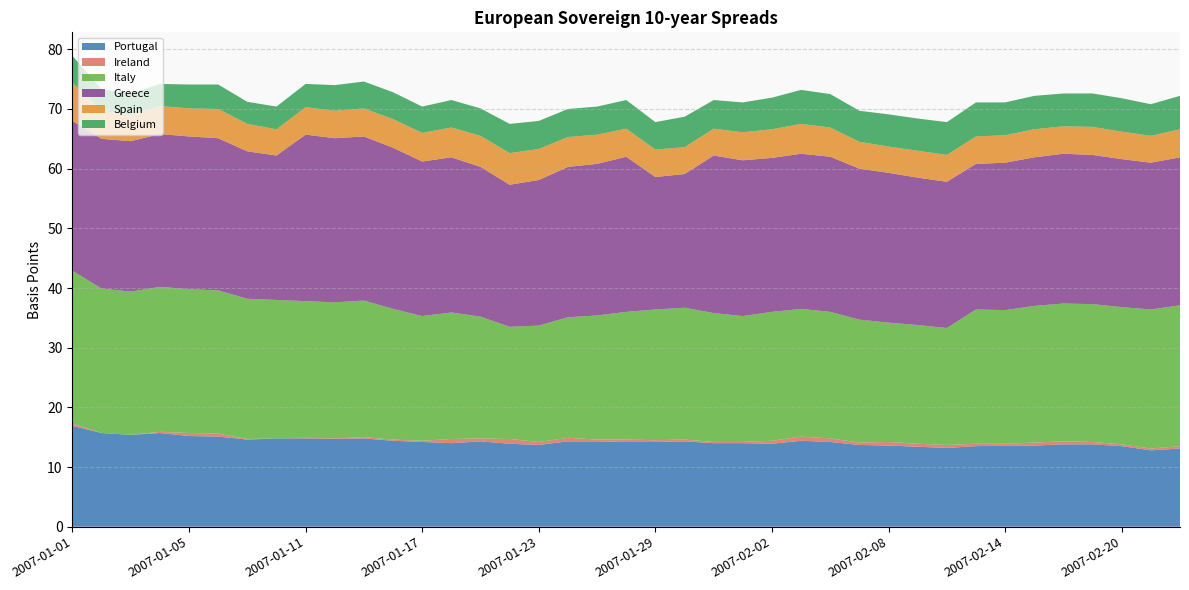

Reading left to right, list all the values displayed in this chart.

Portugal: 2007-01-01=16.9	2007-01-02=15.7	2007-01-03=15.4	2007-01-04=15.7	2007-01-05=15.2	2007-01-08=15.1	2007-01-09=14.6	2007-01-10=14.8	2007-01-11=14.8	2007-01-12=14.7	2007-01-15=14.8	2007-01-16=14.4	2007-01-17=14.2	2007-01-18=14.0	2007-01-19=14.3	2007-01-22=13.9	2007-01-23=13.7	2007-01-24=14.3	2007-01-25=14.3	2007-01-26=14.2	2007-01-29=14.2	2007-01-30=14.3	2007-01-31=14.0	2007-02-01=14.0	2007-02-02=13.9	2007-02-05=14.4	2007-02-06=14.2	2007-02-07=13.7	2007-02-08=13.6	2007-02-09=13.4	2007-02-12=13.2	2007-02-13=13.5	2007-02-14=13.6	2007-02-15=13.6	2007-02-16=13.8	2007-02-19=13.8	2007-02-20=13.5	2007-02-21=12.8	2007-02-22=13.1
Ireland: 2007-01-01=0.4	2007-01-02=0.0	2007-01-03=-0.3	2007-01-04=0.2	2007-01-05=0.5	2007-01-08=0.5	2007-01-09=0.1	2007-01-10=0.0	2007-01-11=0.1	2007-01-12=0.1	2007-01-15=0.2	2007-01-16=0.2	2007-01-17=0.2	2007-01-18=0.7	2007-01-19=0.5	2007-01-22=0.8	2007-01-23=0.5	2007-01-24=0.6	2007-01-25=0.3	2007-01-26=0.4	2007-01-29=0.3	2007-01-30=0.3	2007-01-31=0.2	2007-02-01=0.2	2007-02-02=0.5	2007-02-05=0.7	2007-02-06=0.6	2007-02-07=0.4	2007-02-08=0.6	2007-02-09=0.5	2007-02-12=0.5	2007-02-13=0.4	2007-02-14=0.3	2007-02-15=0.5	2007-02-16=0.5	2007-02-19=0.4	2007-02-20=0.3	2007-02-21=0.3	2007-02-22=0.4
Italy: 2007-01-01=25.6	2007-01-02=24.2	2007-01-03=24.0	2007-01-04=24.3	2007-01-05=24.1	2007-01-08=24.0	2007-01-09=23.5	2007-01-10=23.2	2007-01-11=22.9	2007-01-12=22.8	2007-01-15=22.9	2007-01-16=21.9	2007-01-17=20.9	2007-01-18=21.2	2007-01-19=20.4	2007-01-22=18.8	2007-01-23=19.5	2007-01-24=20.2	2007-01-25=20.8	2007-01-26=21.4	2007-01-29=21.9	2007-01-30=22.1	2007-01-31=21.6	2007-02-01=21.1	2007-02-02=21.6	2007-02-05=21.4	2007-02-06=21.2	2007-02-07=20.6	2007-02-08=20.0	2007-02-09=19.9	2007-02-12=19.6	2007-02-13=22.5	2007-02-14=22.4	2007-02-15=22.9	2007-02-16=23.1	2007-02-19=23.1	2007-02-20=23.0	2007-02-21=23.3	2007-02-22=23.6
Greece: 2007-01-01=25.1	2007-01-02=25.1	2007-01-03=25.2	2007-01-04=25.6	2007-01-05=25.6	2007-01-08=25.5	2007-01-09=24.7	2007-01-10=24.2	2007-01-11=27.9	2007-01-12=27.5	2007-01-15=27.5	2007-01-16=27.0	2007-01-17=25.9	2007-01-18=26.0	2007-01-19=25.1	2007-01-22=23.8	2007-01-23=24.4	2007-01-24=25.2	2007-01-25=25.4	2007-01-26=26.0	2007-01-29=22.2	2007-01-30=22.4	2007-01-31=26.4	2007-02-01=26.1	2007-02-02=25.8	2007-02-05=26.0	2007-02-06=26.0	2007-02-07=25.3	2007-02-08=25.1	2007-02-09=24.7	2007-02-12=24.5	2007-02-13=24.4	2007-02-14=24.7	2007-02-15=24.9	2007-02-16=25.1	2007-02-19=25.0	2007-02-20=24.8	2007-02-21=24.6	2007-02-22=24.8
Spain: 2007-01-01=6.4	2007-01-02=4.7	2007-01-03=4.4	2007-01-04=4.7	2007-01-05=4.7	2007-01-08=4.9	2007-01-09=4.6	2007-01-10=4.4	2007-01-11=4.6	2007-01-12=4.6	2007-01-15=4.7	2007-01-16=4.8	2007-01-17=4.8	2007-01-18=5.0	2007-01-19=5.2	2007-01-22=5.3	2007-01-23=5.2	2007-01-24=5.0	2007-01-25=4.9	2007-01-26=4.7	2007-01-29=4.6	2007-01-30=4.5	2007-01-31=4.5	2007-02-01=4.7	2007-02-02=4.8	2007-02-05=5.0	2007-02-06=4.9	2007-02-07=4.5	2007-02-08=4.4	2007-02-09=4.5	2007-02-12=4.5	2007-02-13=4.6	2007-02-14=4.6	2007-02-15=4.7	2007-02-16=4.6	2007-02-19=4.7	2007-02-20=4.6	2007-02-21=4.5	2007-02-22=4.7
Belgium: 2007-01-01=4.5	2007-01-02=3.6	2007-01-03=3.6	2007-01-04=3.7	2007-01-05=4.0	2007-01-08=4.1	2007-01-09=3.7	2007-01-10=3.8	2007-01-11=3.9	2007-01-12=4.3	2007-01-15=4.5	2007-01-16=4.5	2007-01-17=4.4	2007-01-18=4.6	2007-01-19=4.6	2007-01-22=4.9	2007-01-23=4.7	2007-01-24=4.7	2007-01-25=4.7	2007-01-26=4.8	2007-01-29=4.6	2007-01-30=5.1	2007-01-31=4.8	2007-02-01=5.0	2007-02-02=5.3	2007-02-05=5.7	2007-02-06=5.6	2007-02-07=5.2	2007-02-08=5.4	2007-02-09=5.4	2007-02-12=5.5	2007-02-13=5.7	2007-02-14=5.5	2007-02-15=5.6	2007-02-16=5.5	2007-02-19=5.6	2007-02-20=5.6	2007-02-21=5.3	2007-02-22=5.6